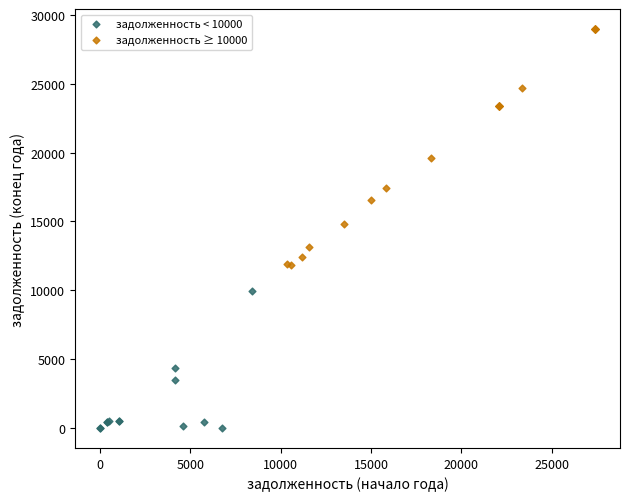

What are all the series names shown in the legend?

задолженность < 10000, задолженность ≥ 10000